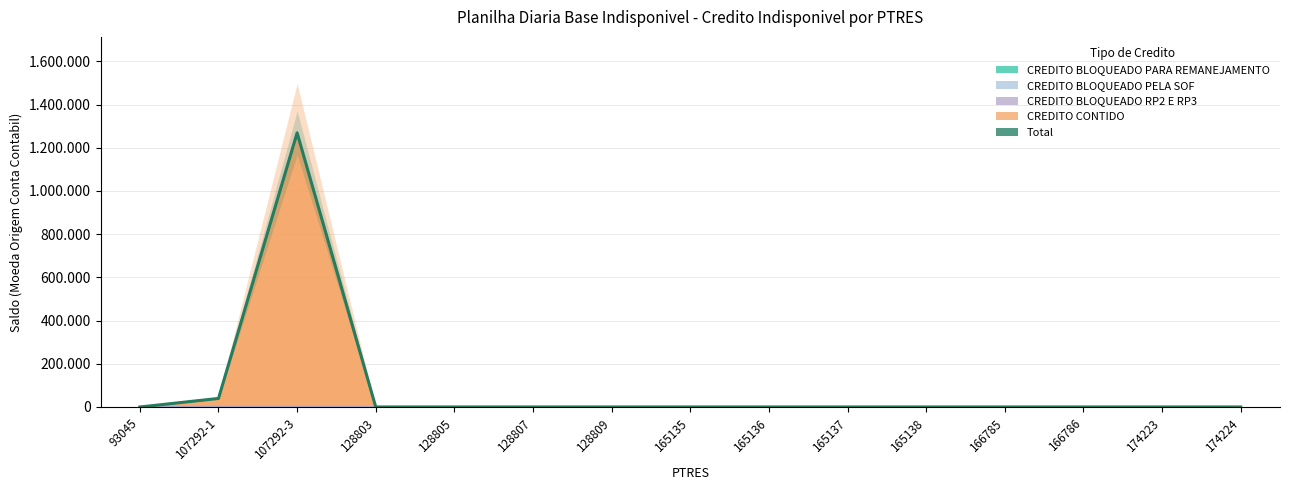

How many lines are shown in the chart?

1